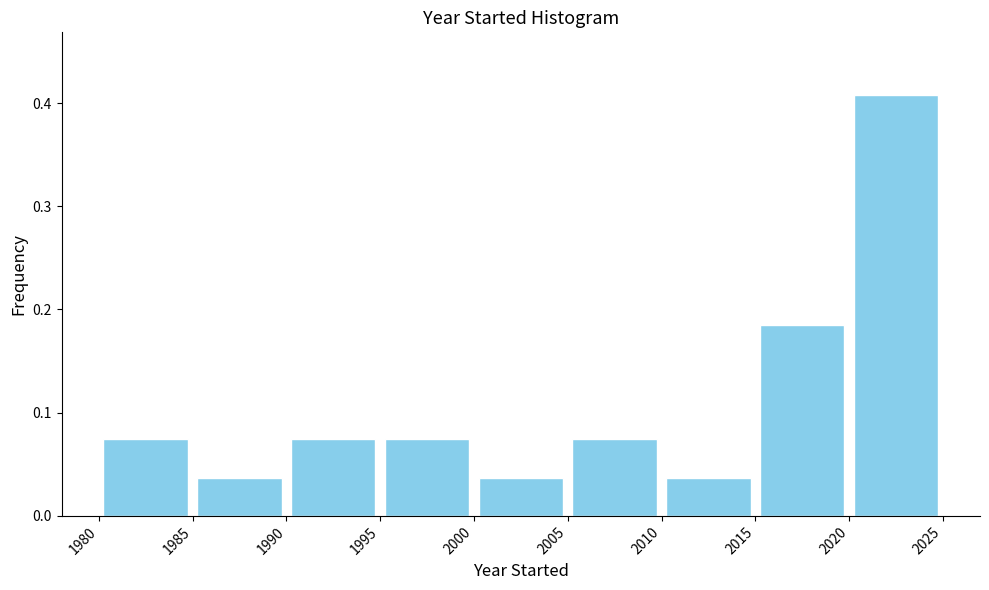

Reading left to right, transcribe this chart: for each bar, give the range it covers on the x-axis and its height. The values are not printed on the chart, so give them approximately, as read against the axis.

1980 to 1985: 0.07
1985 to 1990: 0.04
1990 to 1995: 0.07
1995 to 2000: 0.07
2000 to 2005: 0.04
2005 to 2010: 0.07
2010 to 2015: 0.04
2015 to 2020: 0.19
2020 to 2025: 0.41